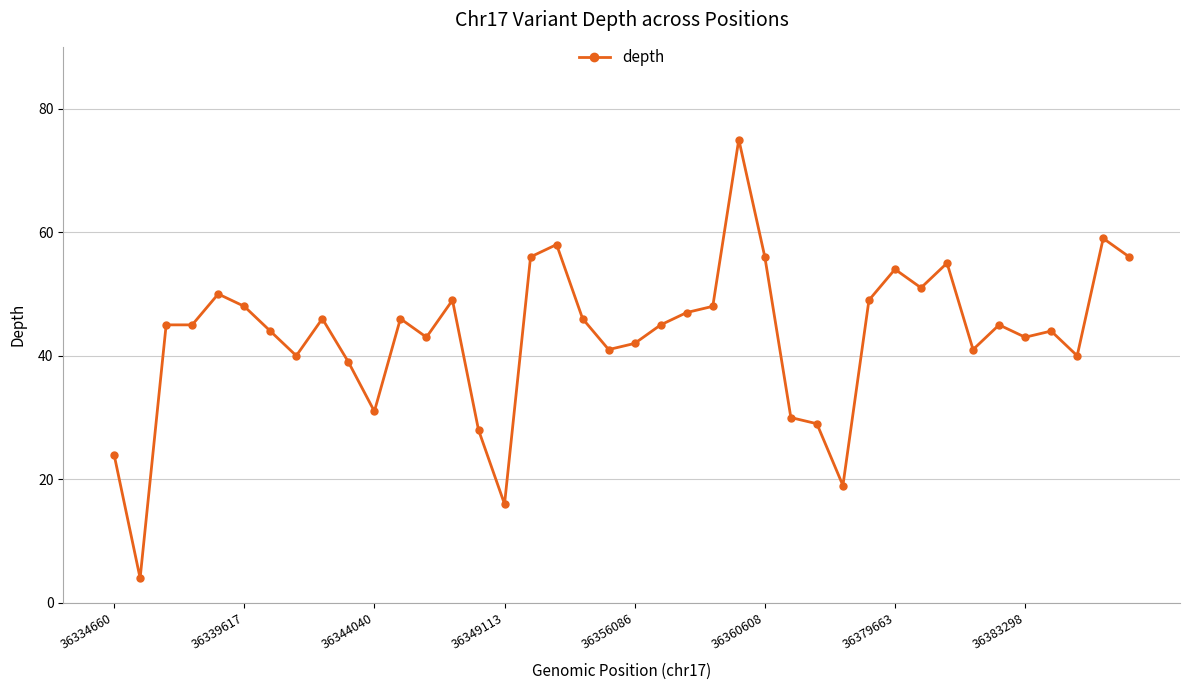

What is the value of the 33rd point from the left?

55